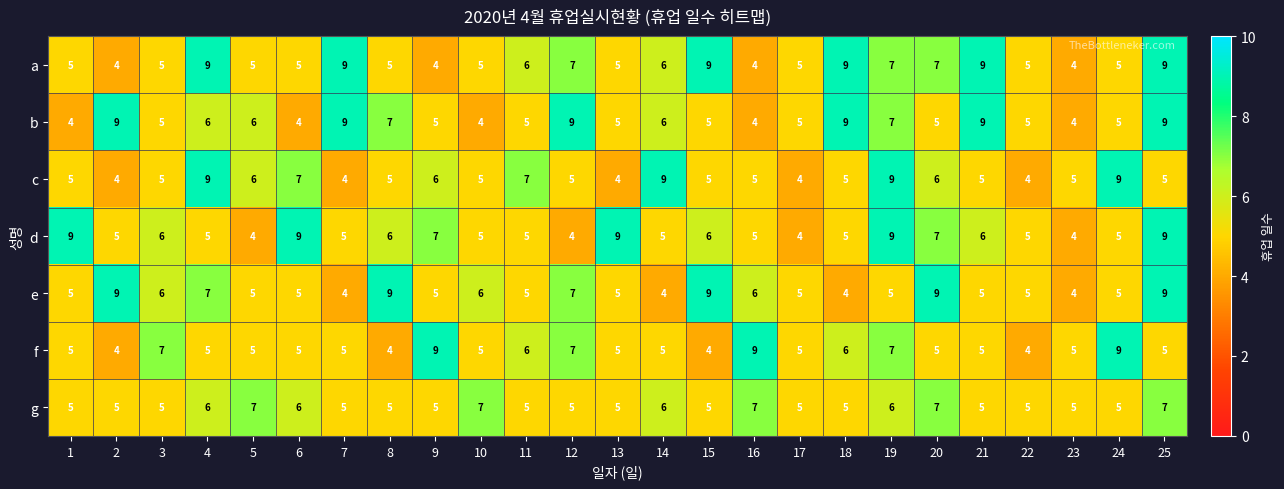

How many f values are between 5 and 6?

15